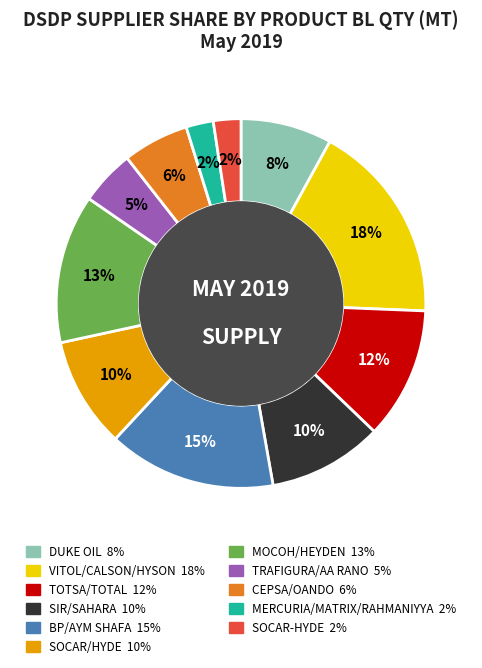

Which category has the biggest portion of the pie?

VITOL/CALSON/HYSON